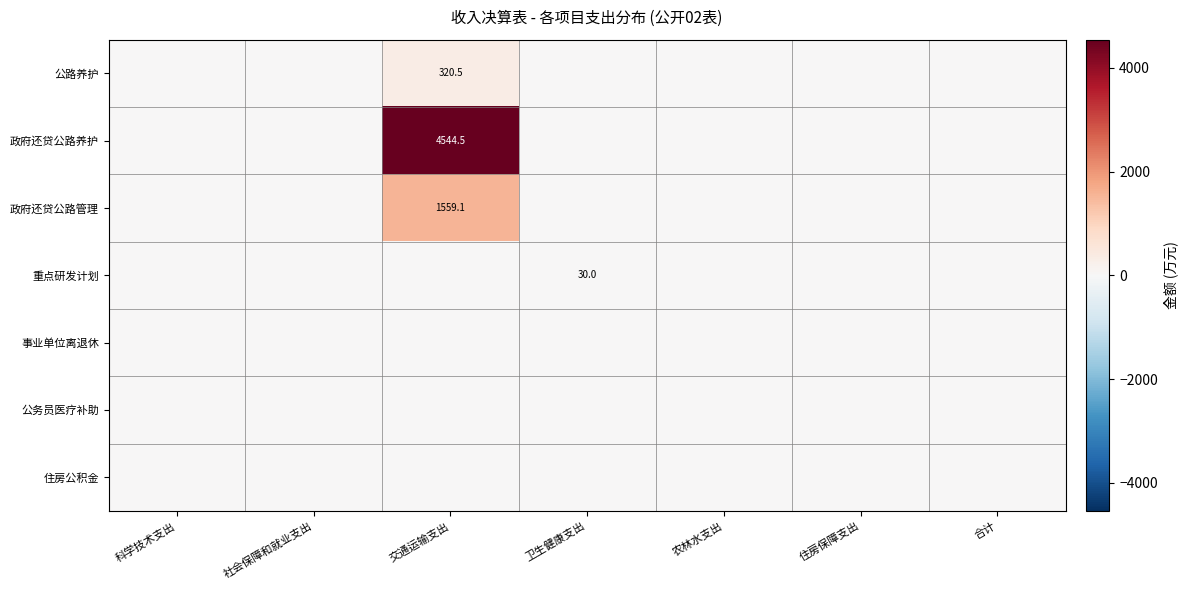

The 政府还贷公路养护 series shows 4544.5 at 交通运输支出. True or false?

True